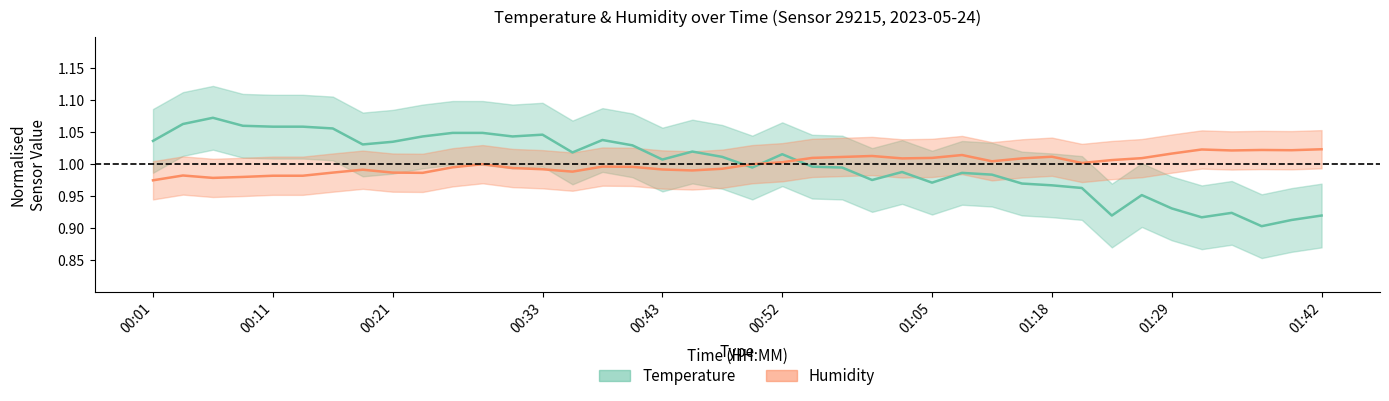

What is the value of the temperature point at the 1st from the left?

1.0